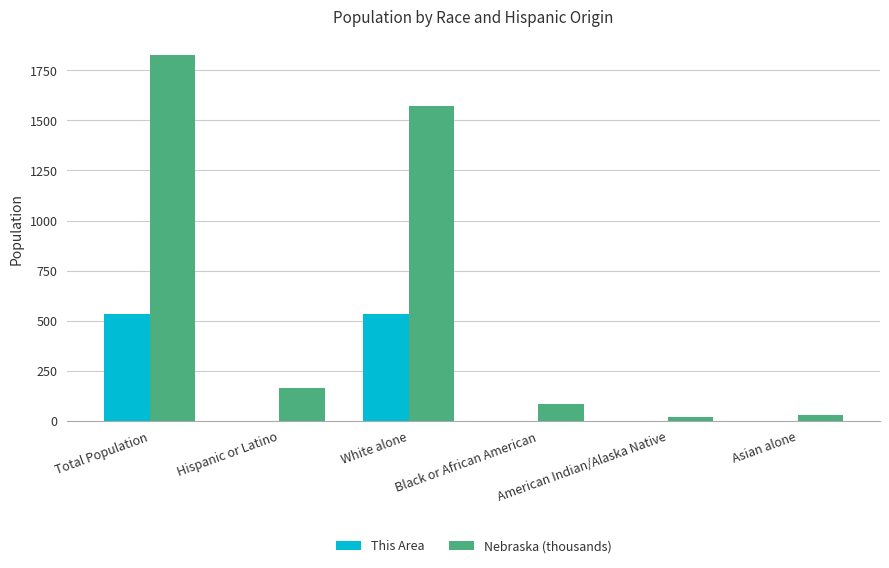

How many values in the Nebraska (thousands) series exceed 167?

3